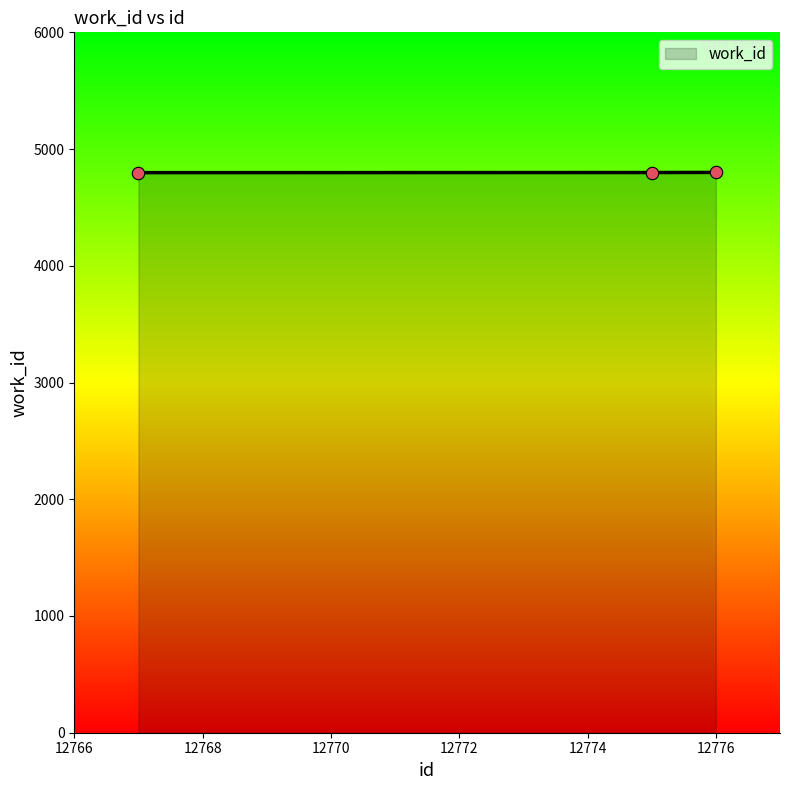

What is the maximum value shown in the chart?

4800